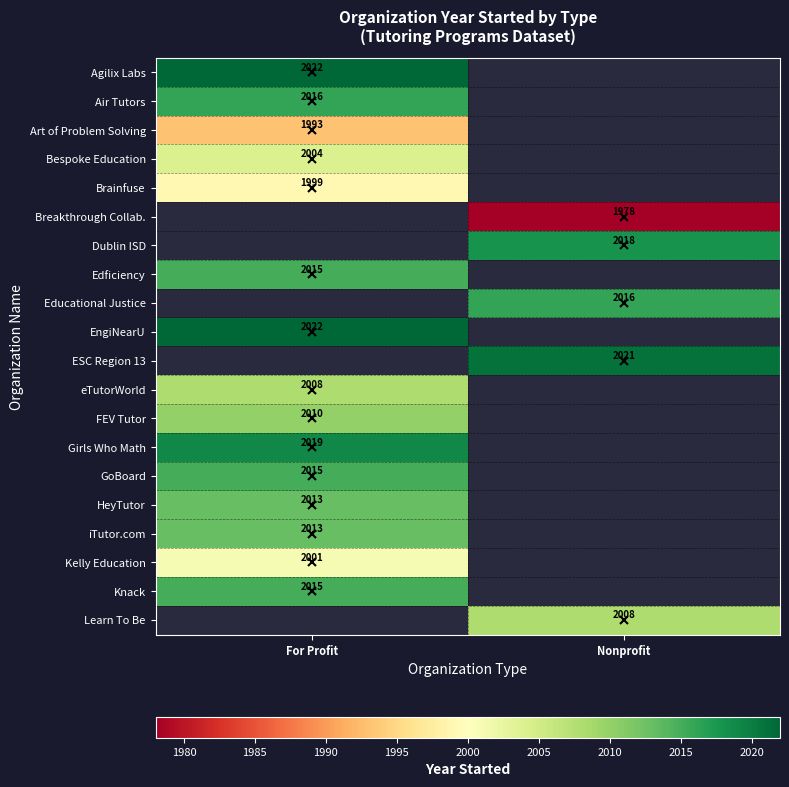

Which has a higher value, Nonprofit or For Profit?

For Profit